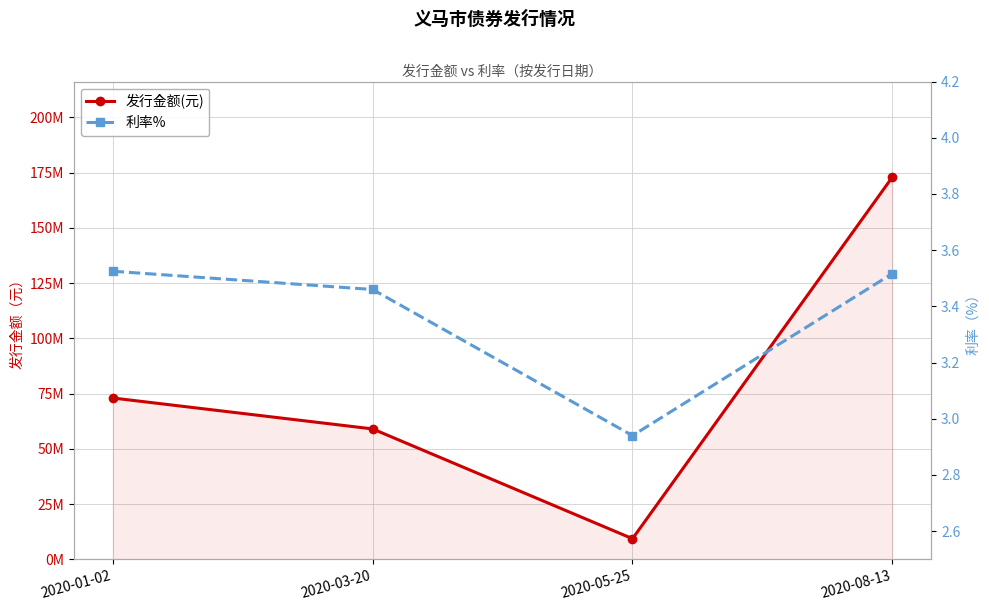

True or false: 利率% has more than 2 points higher than both neighbors.

False